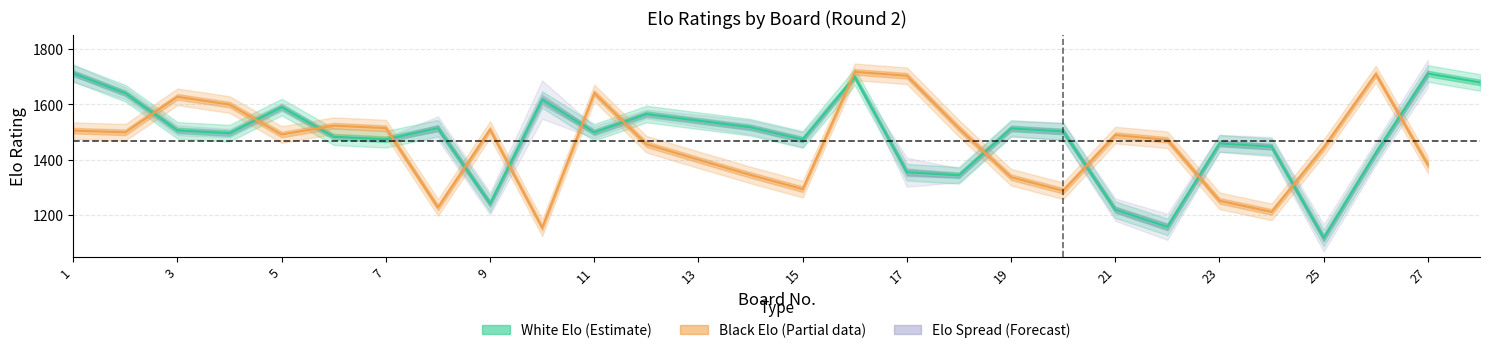

Reading left to right, extract all data points from this chart.

Elo_White: 1=1712	2=1640	3=1506	4=1496	5=1590	6=1483	7=1474	8=1514	9=1242	10=1617	11=1499	12=1565	13=1541	14=1517	15=1473	16=1699	17=1355	18=1344	19=1513	20=1502	21=1220	22=1158	23=1459	24=1447	25=1118	26=1424	27=1711	28=1679
Elo_Black: 1=1505	2=1499	3=1627	4=1599	5=1491	6=1523	7=1514	8=1228	9=1509	10=1155	11=1641	12=1456	13=1400	14=1345	15=1294	16=1717	17=1703	18=1513	19=1337	20=1288	21=1489	22=1472	23=1252	24=1212	25=1444	26=1709	27=1382	28=0
Board_No: 1=1	2=2	3=3	4=4	5=5	6=6	7=7	8=8	9=9	10=10	11=11	12=12	13=13	14=14	15=15	16=16	17=17	18=18	19=19	20=20	21=21	22=22	23=23	24=24	25=25	26=26	27=27	28=28